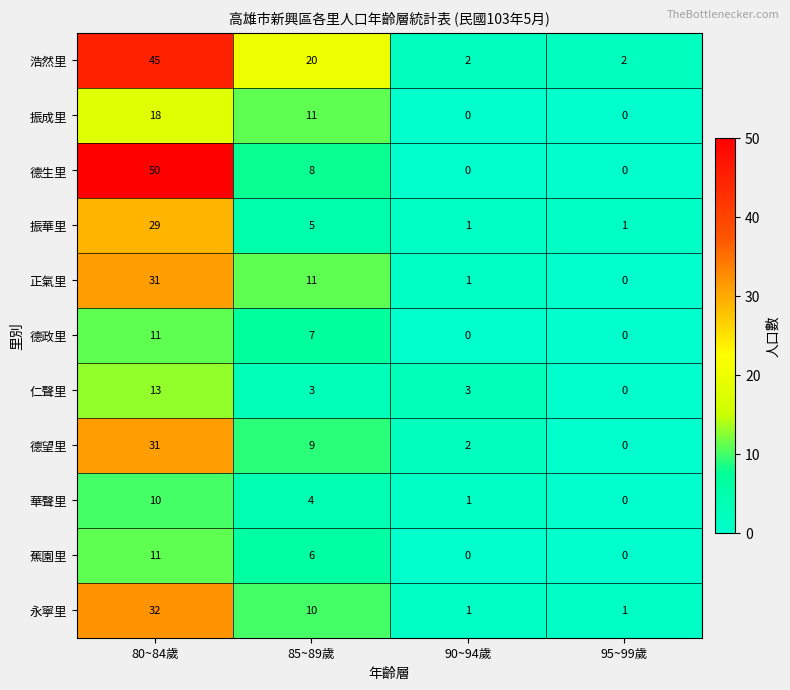

At which label does 正氣里 first exceed 11?

80~84歲